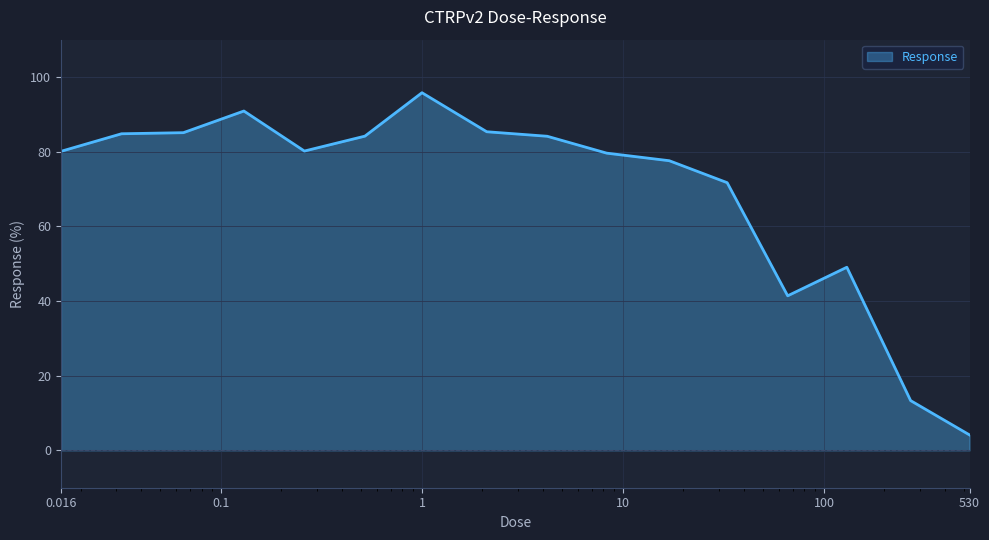

What is the smallest value displayed?

4.1